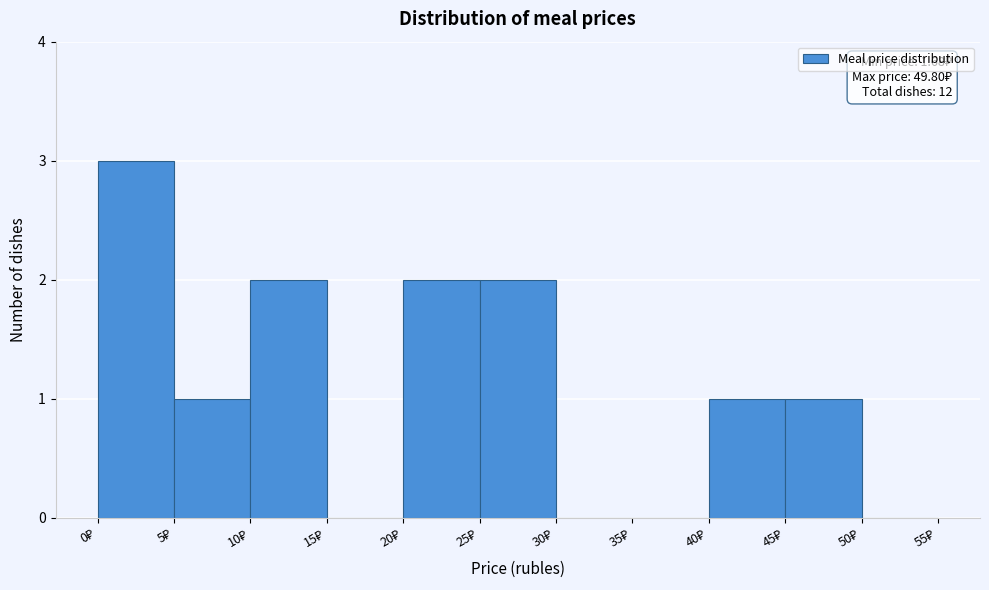

Over which range of the x-axis is the bar tallest?

0 to 5